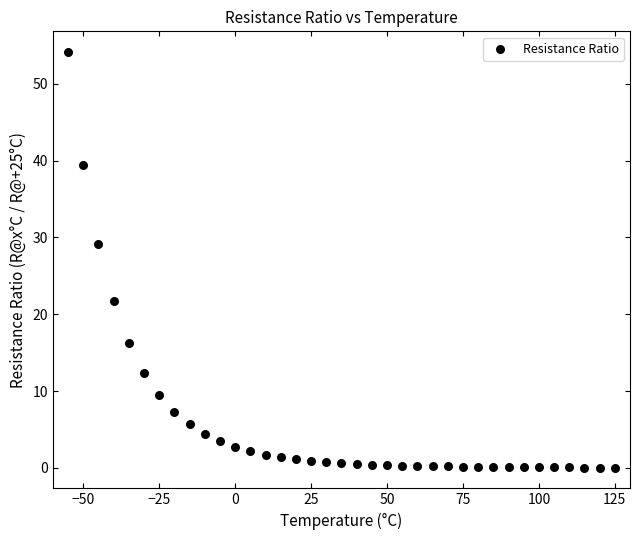

What Y value in the scatter plot is closest to 27?

29.1